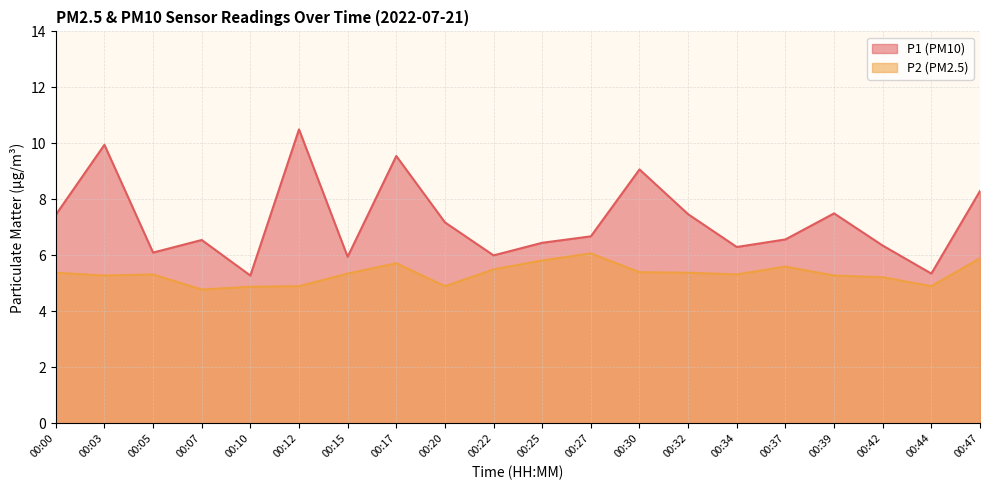

Reading left to right, transcribe all the data shown in this chart.

P1: 00:00=7.5	00:03=9.9	00:05=6.1	00:07=6.5	00:10=5.3	00:12=10.5	00:15=6.0	00:17=9.6	00:20=7.2	00:22=6.0	00:25=6.5	00:27=6.7	00:30=9.1	00:32=7.5	00:34=6.3	00:37=6.6	00:39=7.5	00:42=6.3	00:44=5.3	00:47=8.3
P2: 00:00=5.4	00:03=5.3	00:05=5.3	00:07=4.8	00:10=4.9	00:12=4.9	00:15=5.3	00:17=5.7	00:20=4.9	00:22=5.5	00:25=5.8	00:27=6.1	00:30=5.4	00:32=5.4	00:34=5.3	00:37=5.6	00:39=5.3	00:42=5.2	00:44=4.9	00:47=5.9